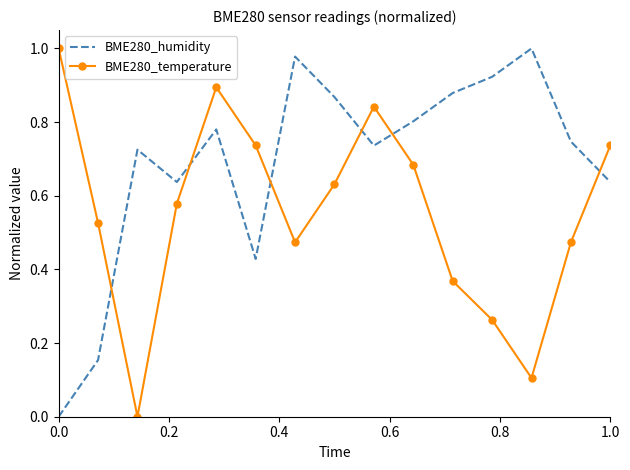

Which series has the largest total across all categories?

BME280_humidity